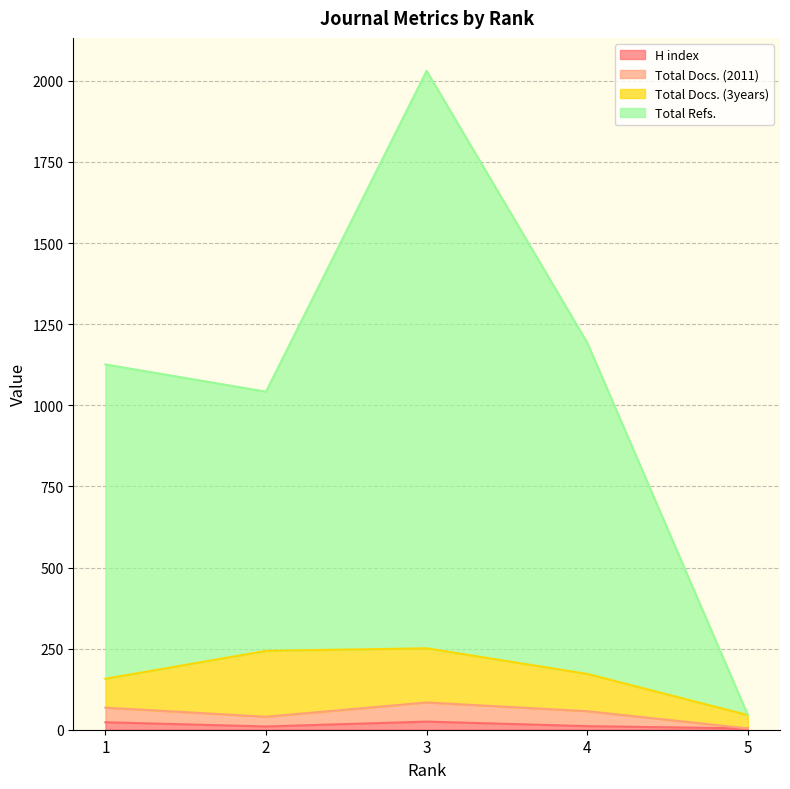

At how many categories does at least one series exceed 1514?

1